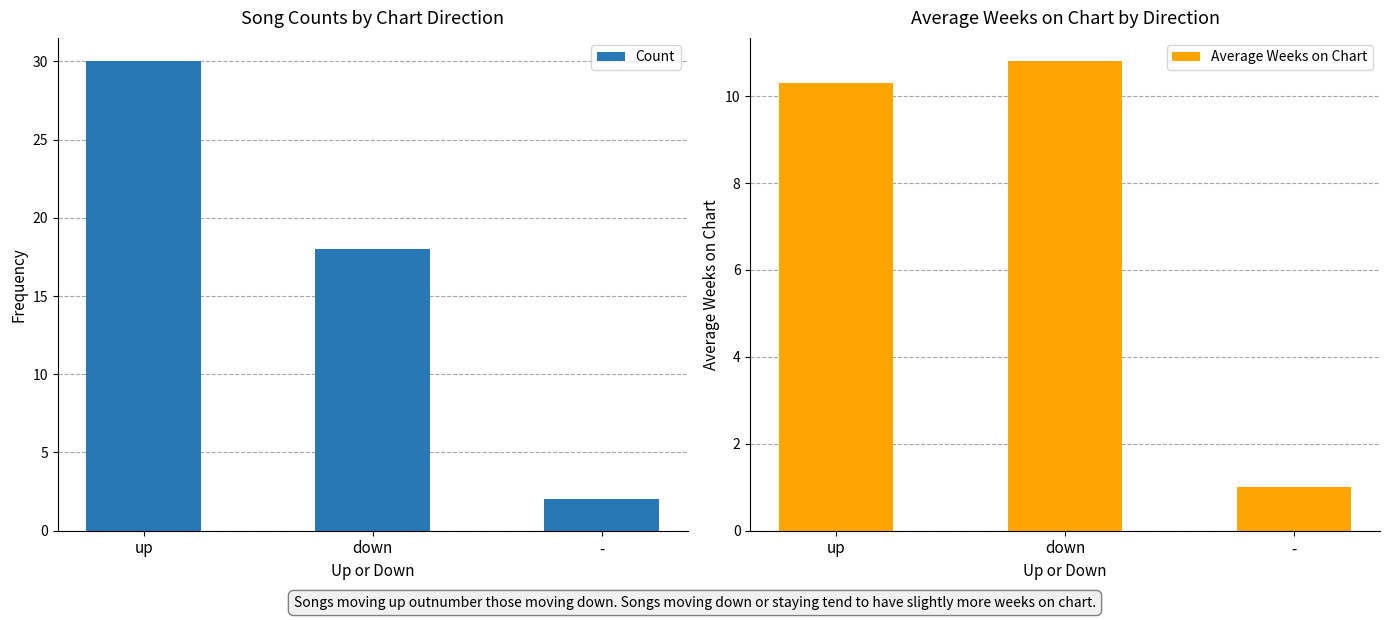

The value of Average Weeks on Chart at - is 1.0. True or false?

True